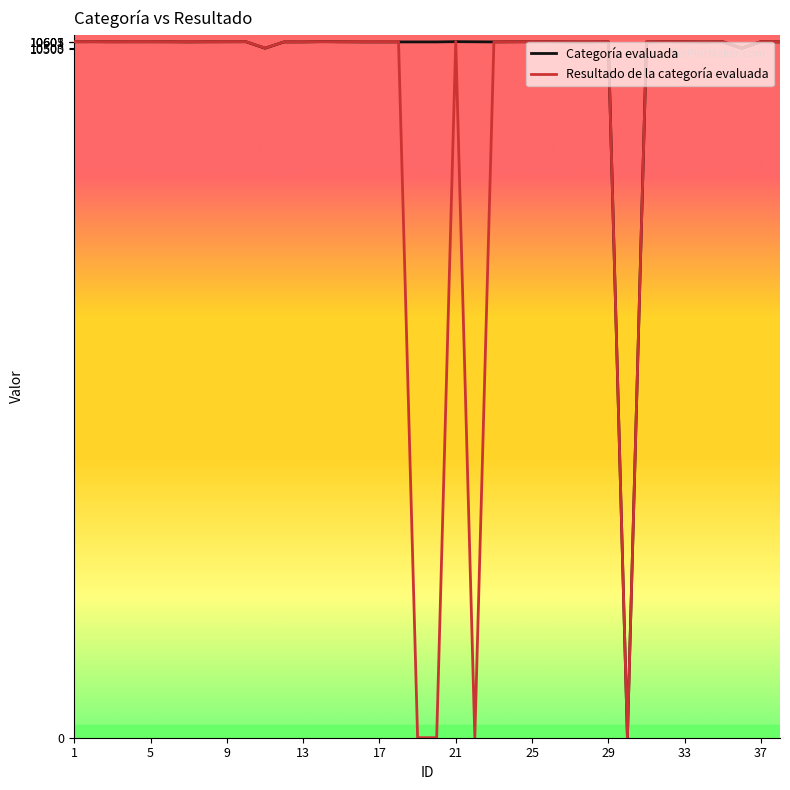

What is the average value of the Resultado de la categoría evaluada series?

9483